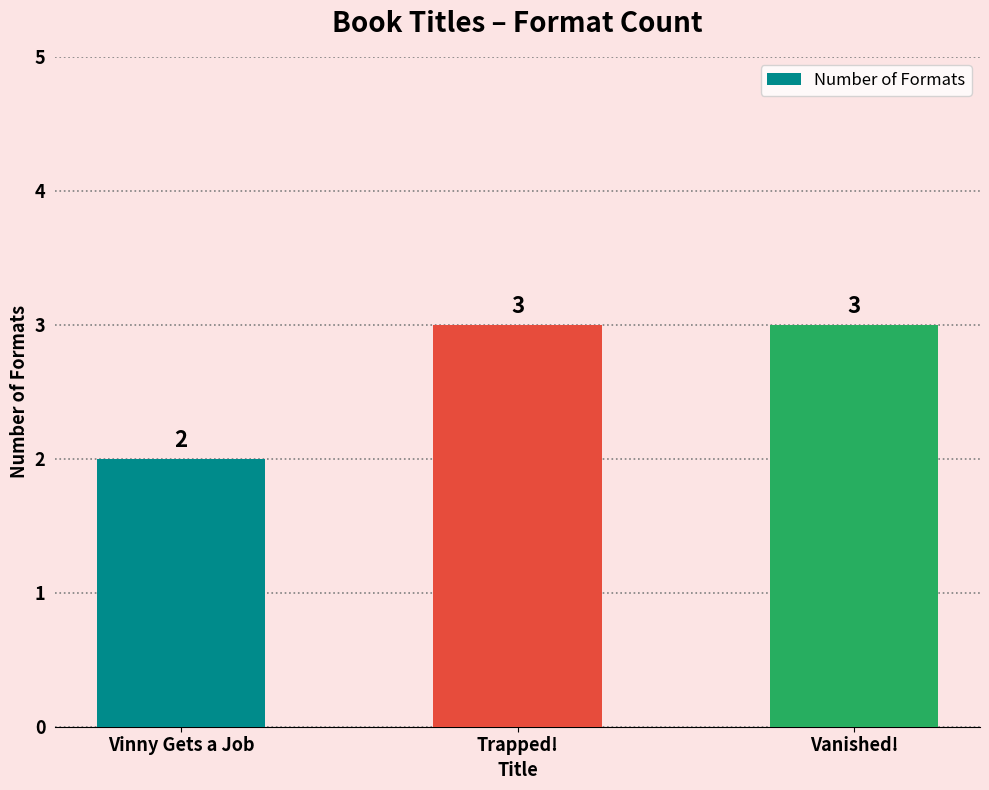

What is the difference between the maximum and minimum values?

1